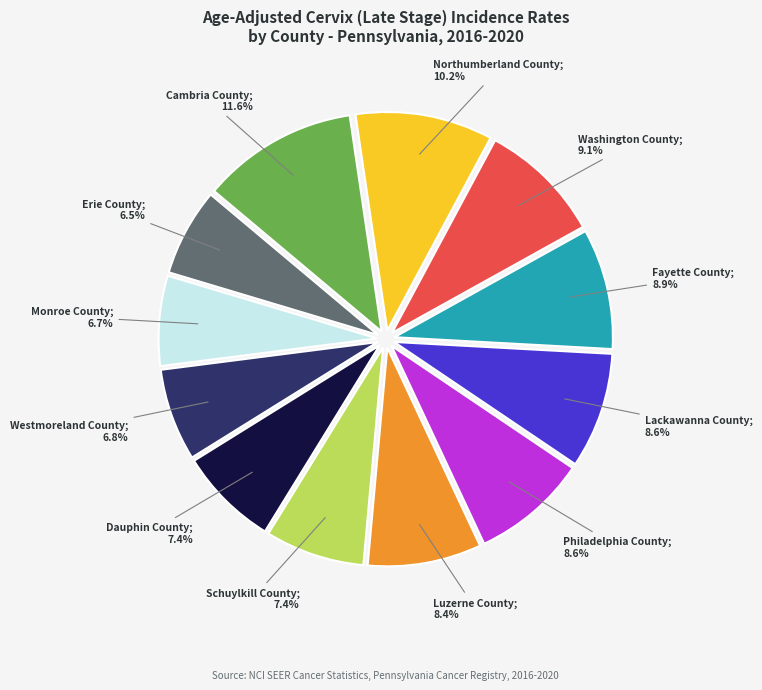

Is there a majority slice in this chart?

No